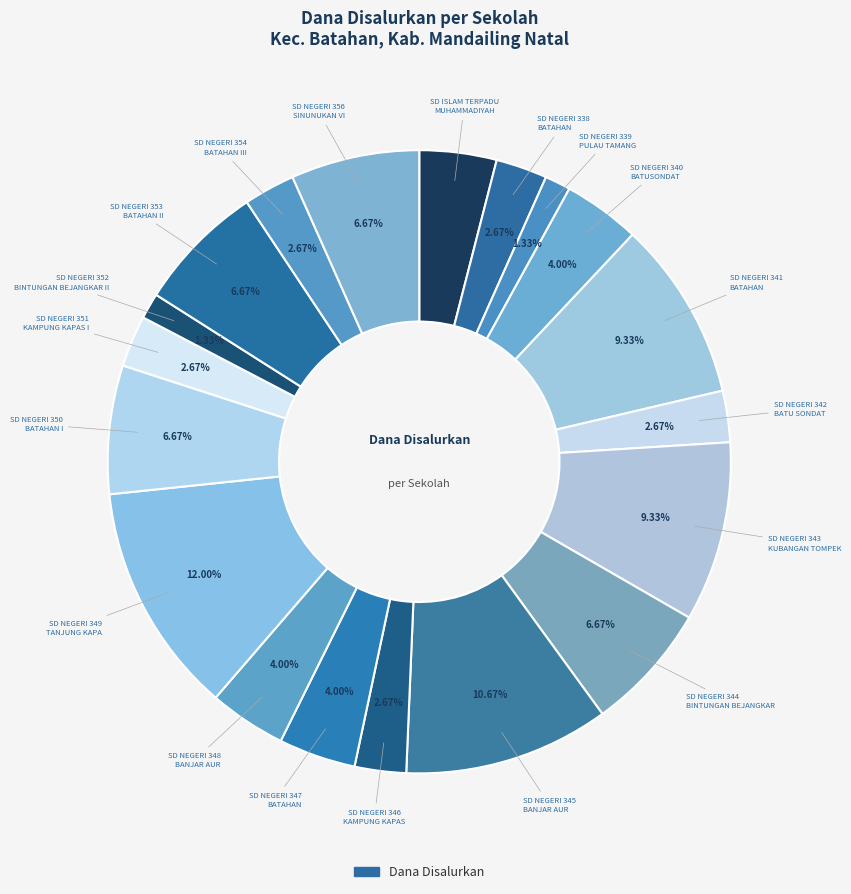

How many segments does this pie chart have?

19